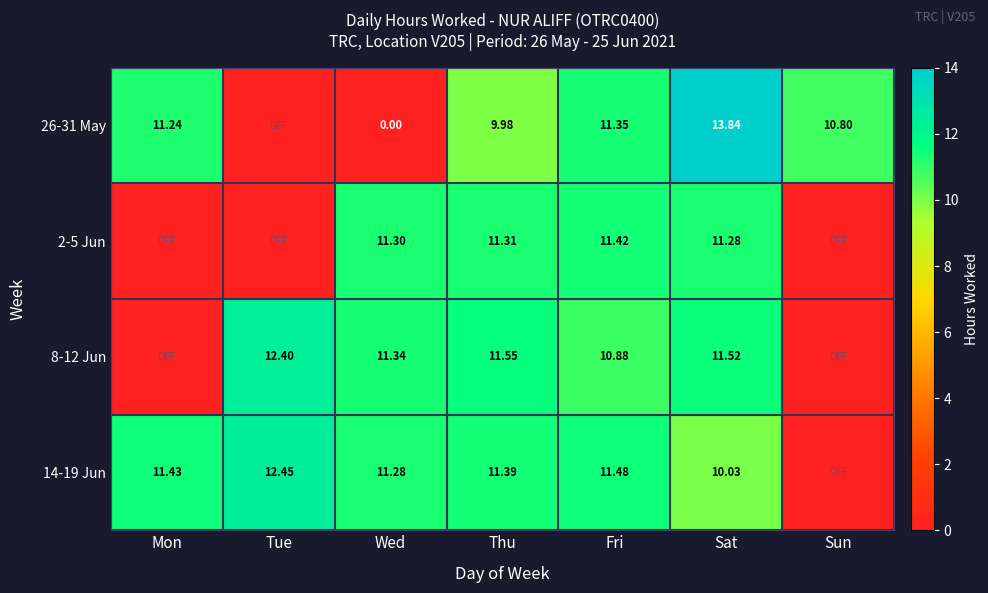

Is the value of 14-19 Jun at Sat greater than the value of 2-5 Jun at Fri?

No